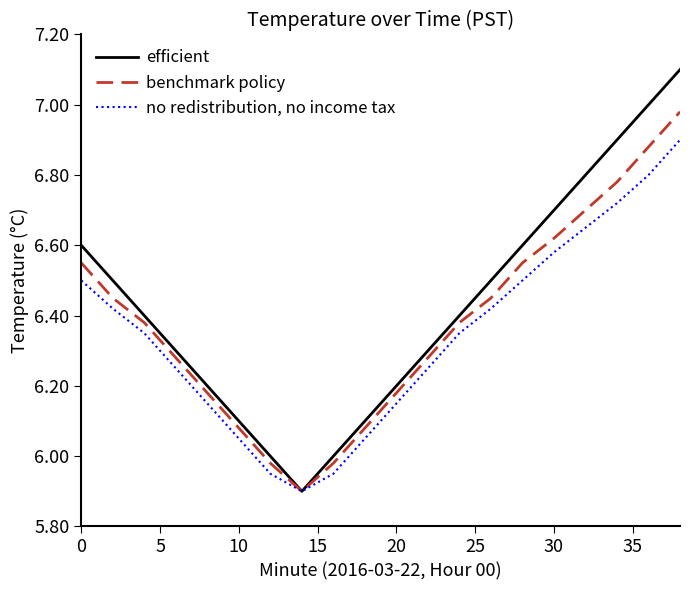

Which series has the largest range (max minus min)?

efficient